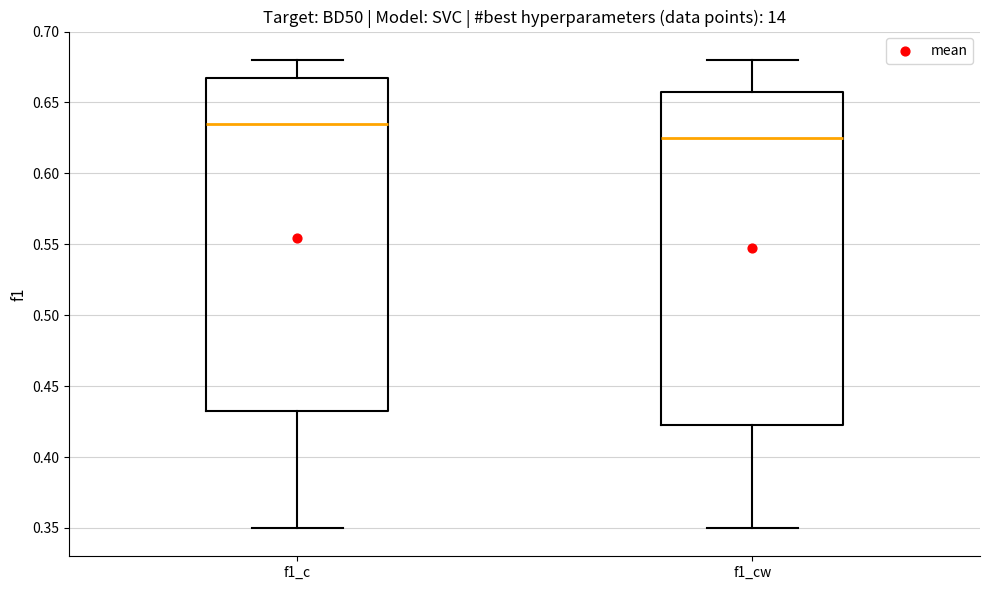

Which box has the highest median line?

f1_c